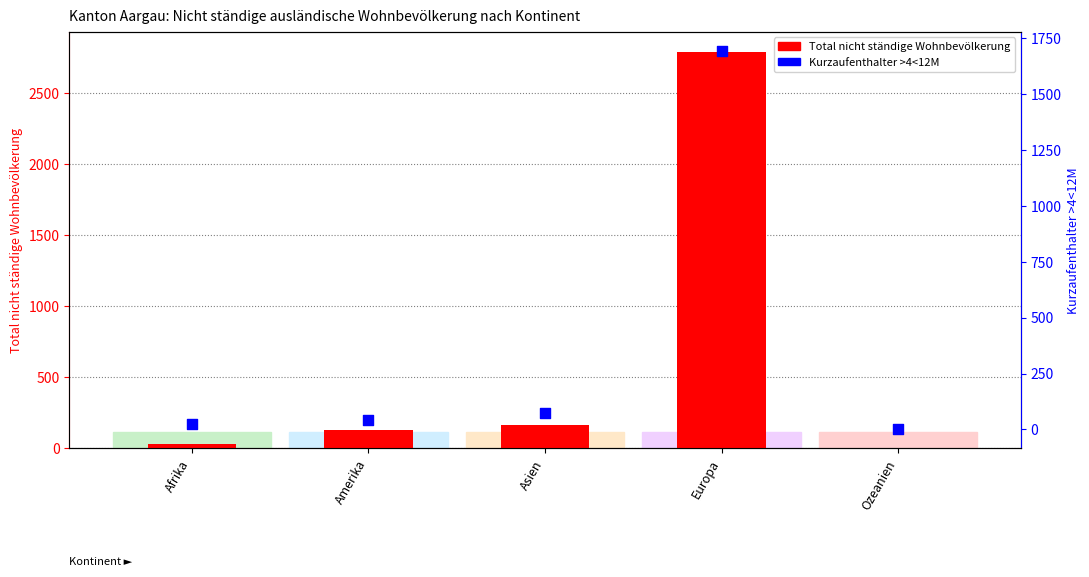

What is the total value across all series at Amerika?

167